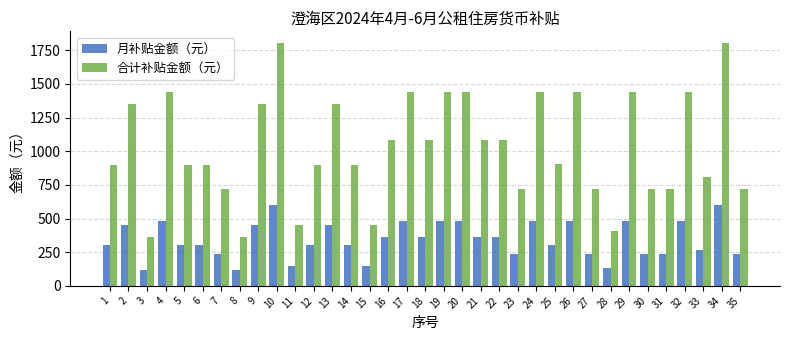

What is the highest value of the 月补贴金额（元） series?

600